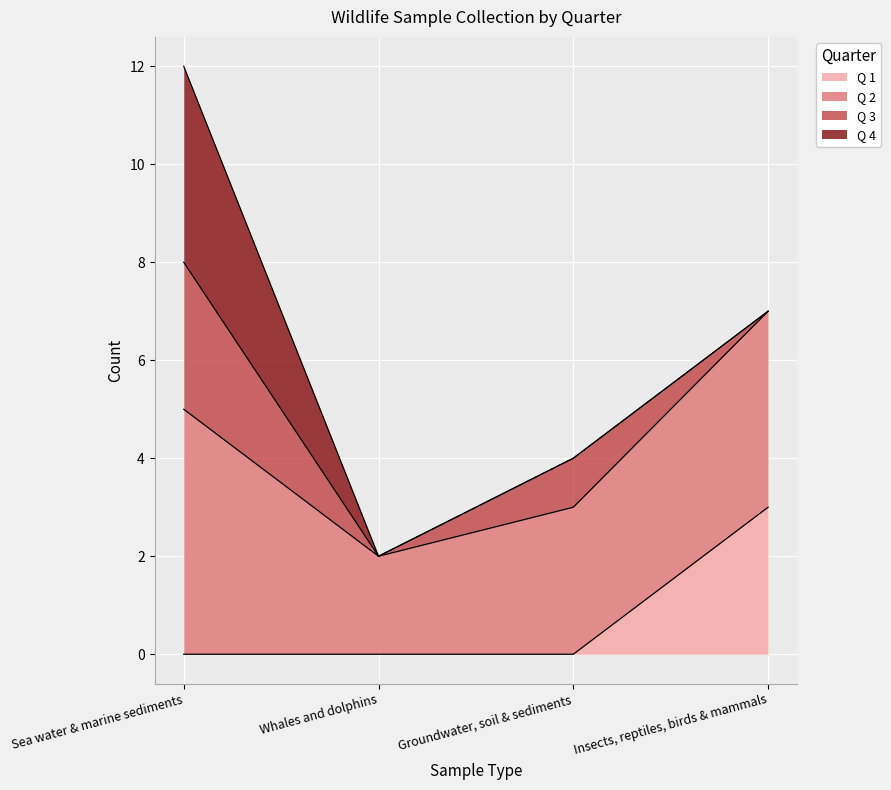

Which series has the largest total across all categories?

Q 2